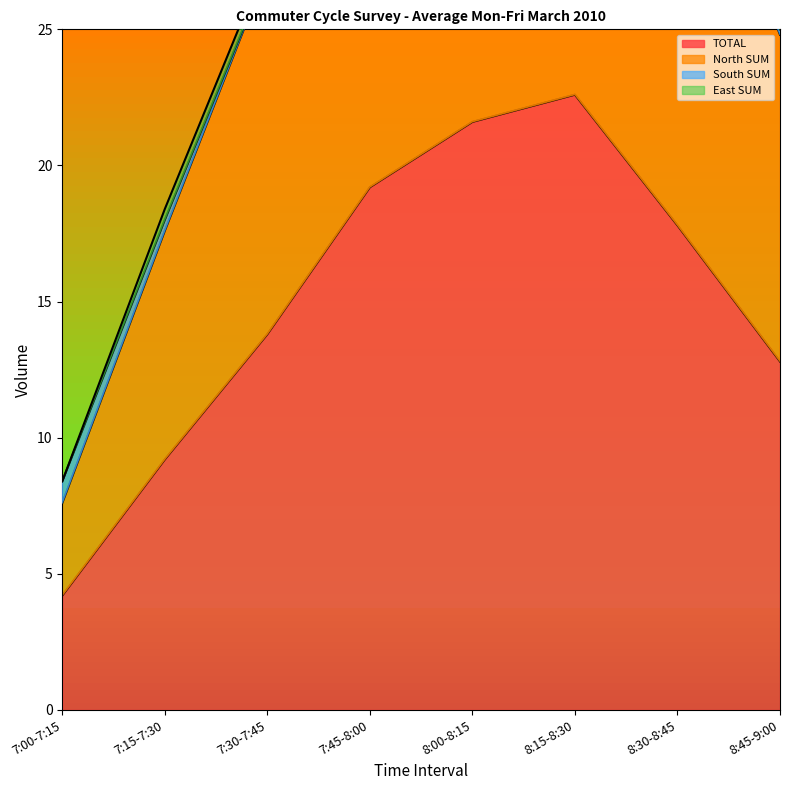

What is the value of the TOTAL point at the 5th from the left?

21.6